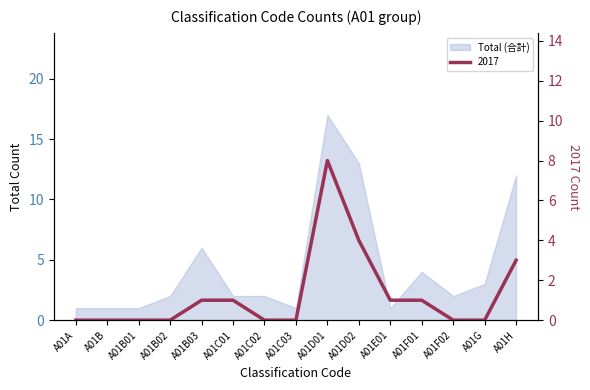

How many values are above zero?

7